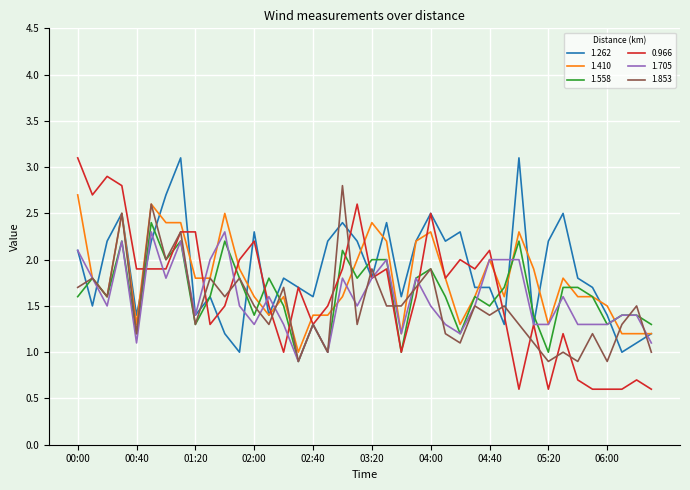

Which series has the largest range (max minus min)?

0.966